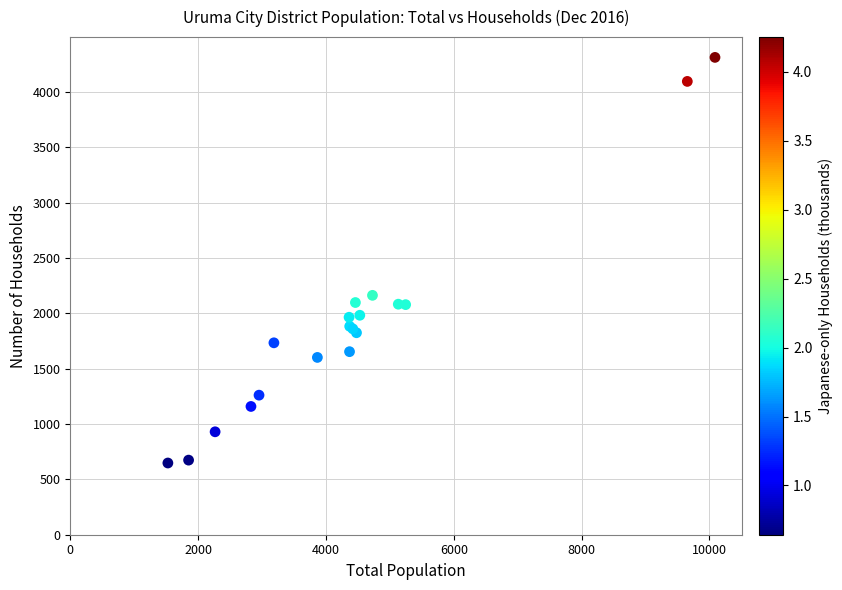

What Y value in the scatter plot is closest to 2480?

2163